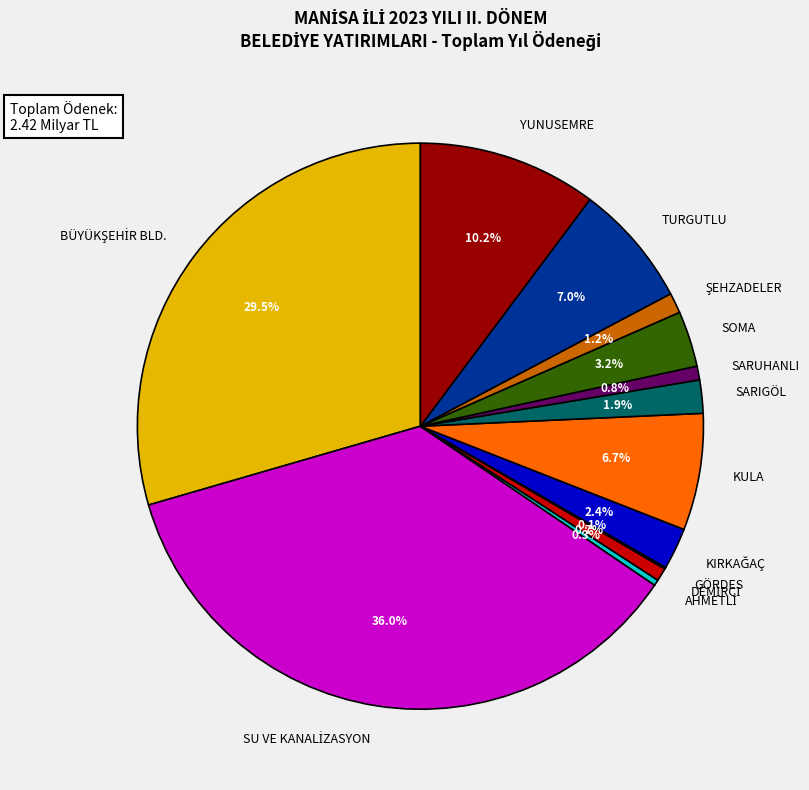

Does any single category account for the majority?

No